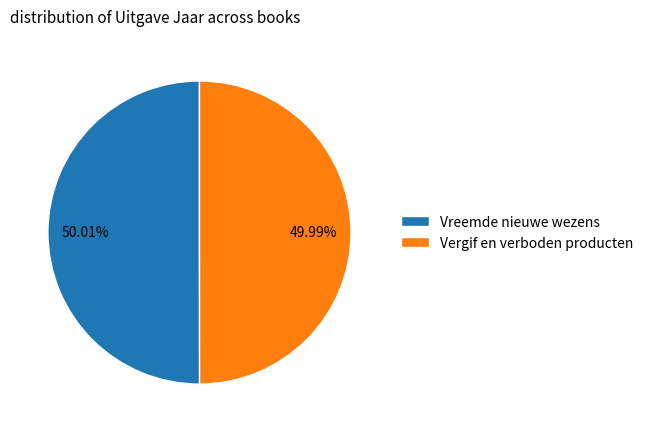

What percentage is the Vergif en verboden producten slice, to the nearest percent?

50%